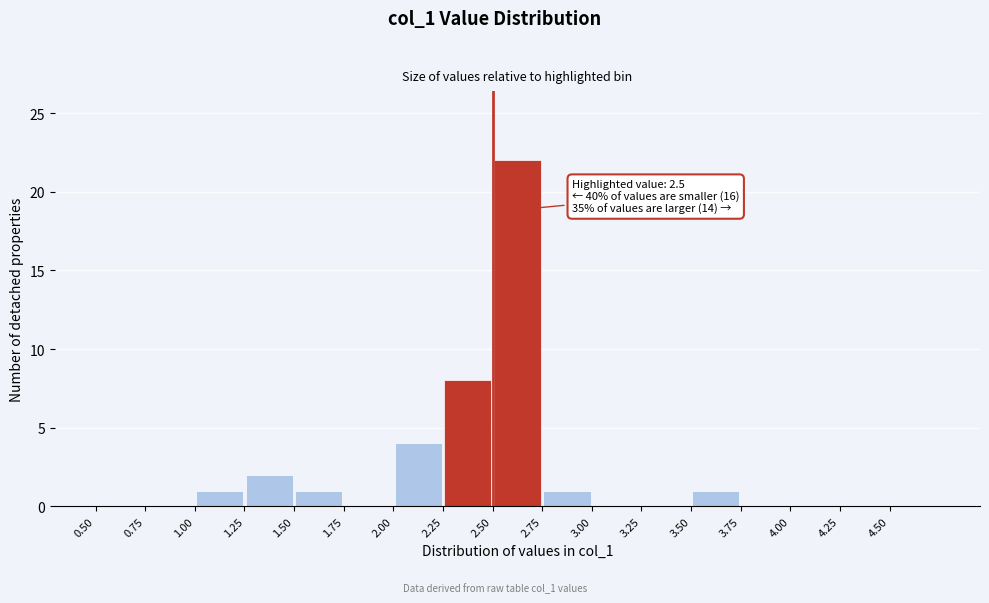

Over which range of the x-axis is the bar tallest?

2.50 to 2.75